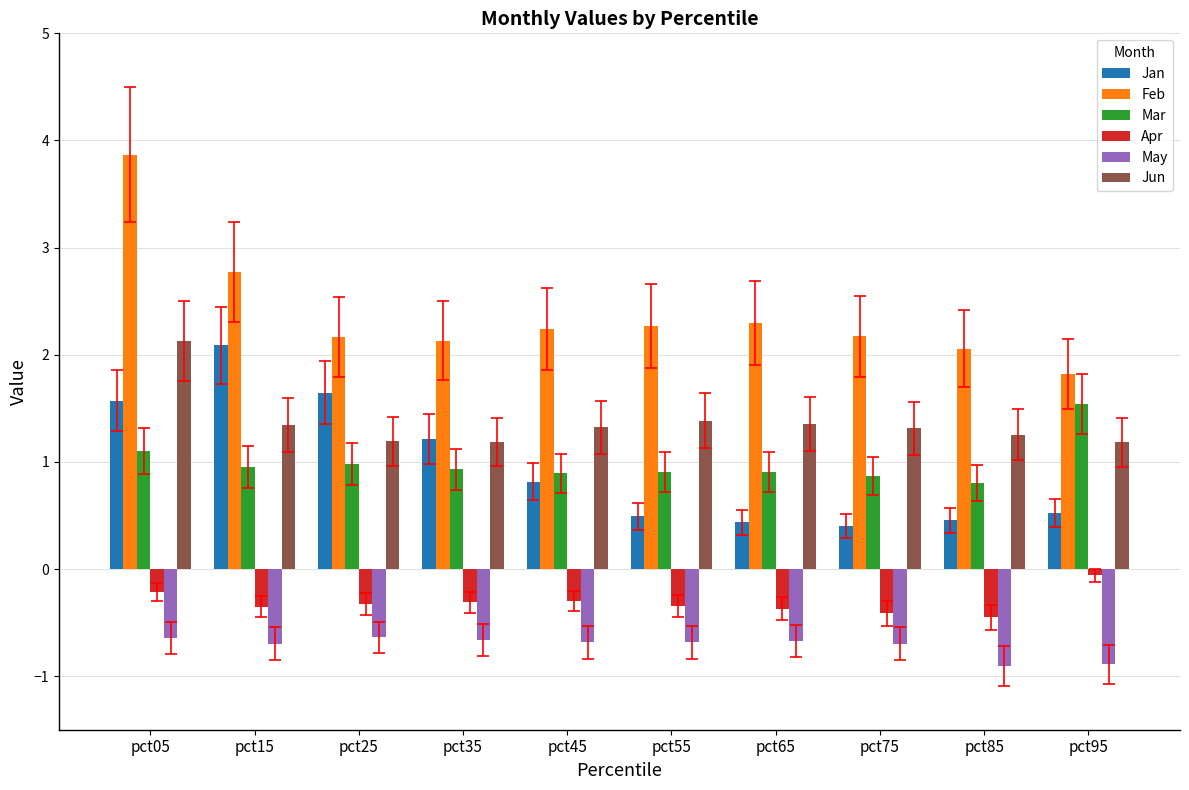

What is the difference between the highest and lowest values at pct05?

4.5